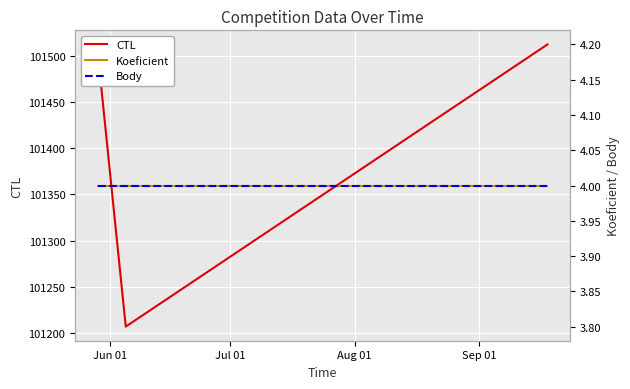

How many data points does each series have?

3